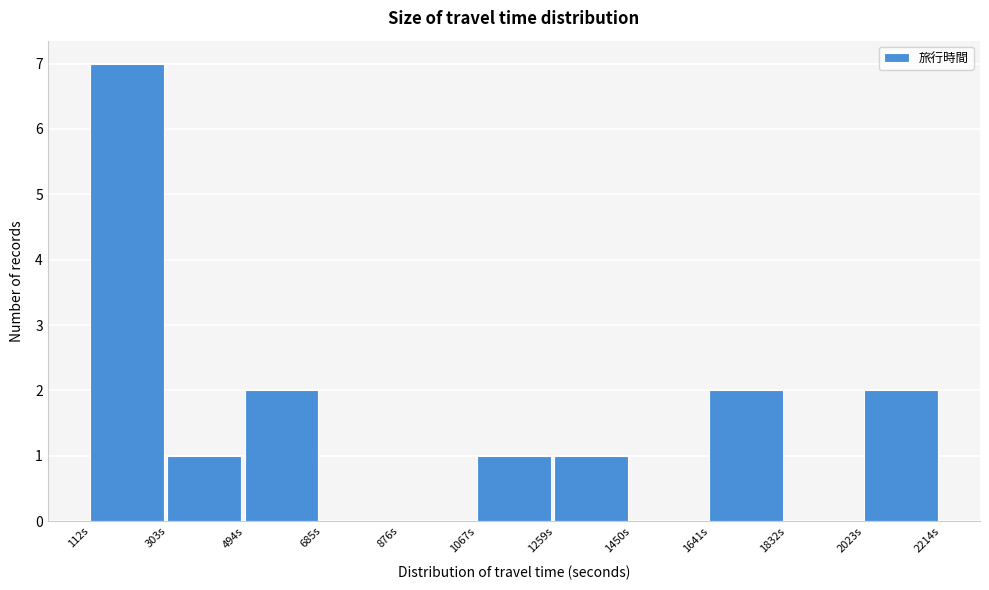

Reading left to right, list every bar in this chart as the range it spans on the x-axis followed by its height. Neither the bar edges nor the heights are printed on the chart, so give them approximately, as read against the axes.

120 to 300: 7
300 to 500: 1
500 to 680: 2
680 to 880: 0
880 to 1060: 0
1060 to 1260: 1
1260 to 1440: 1
1440 to 1640: 0
1640 to 1840: 2
1840 to 2020: 0
2020 to 2220: 2